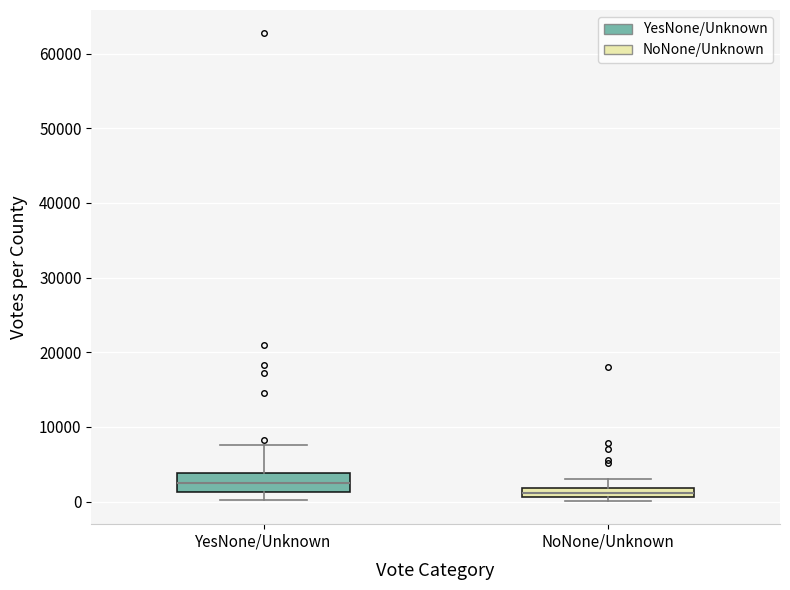

Which box's median line is the highest?

YesNone/Unknown